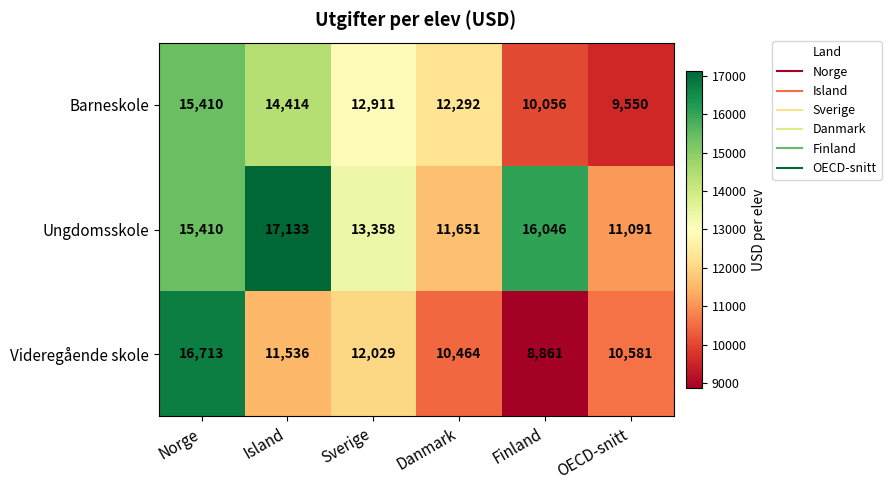

How many data points does each series have?

6